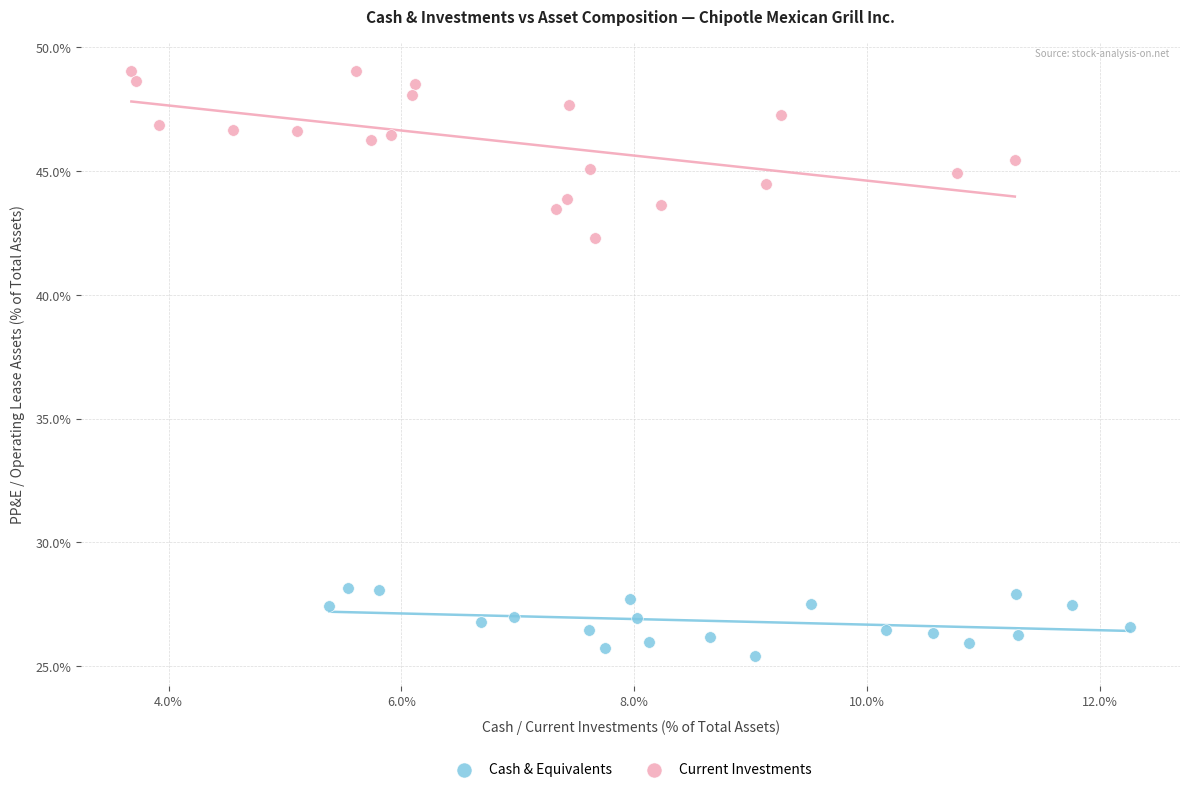

Which series has the widest spread of Y values?

Current Investments